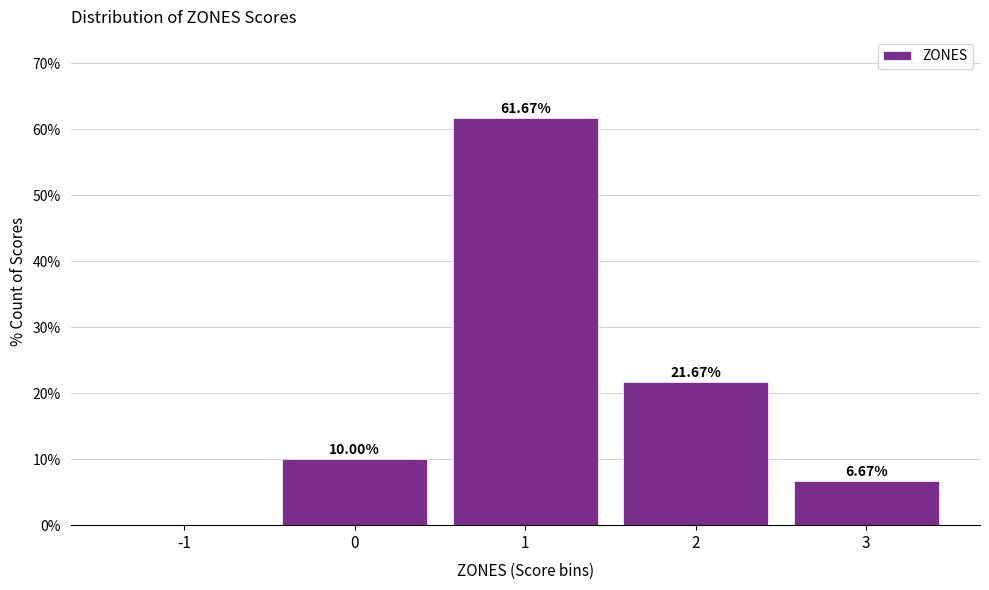

What is the sum of the values at 3 and -1?

6.7